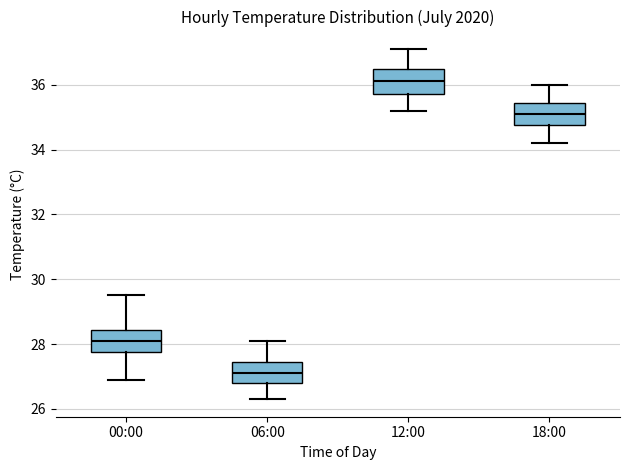

Which box's median line is the lowest?

06:00